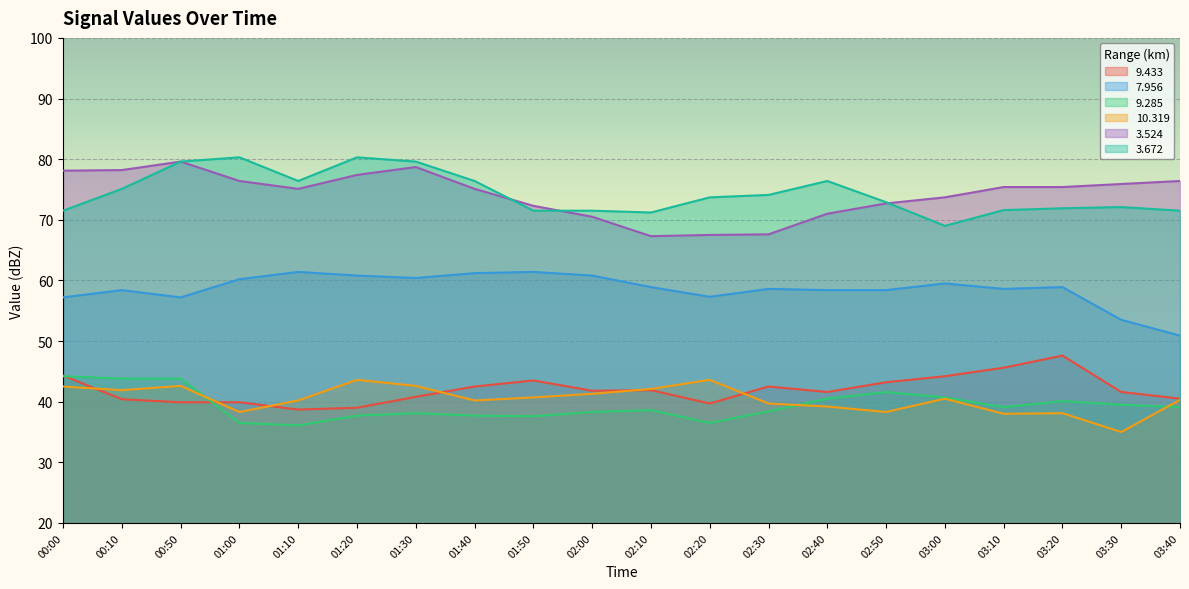

At which label is   9.285 closest to 40?

03:20